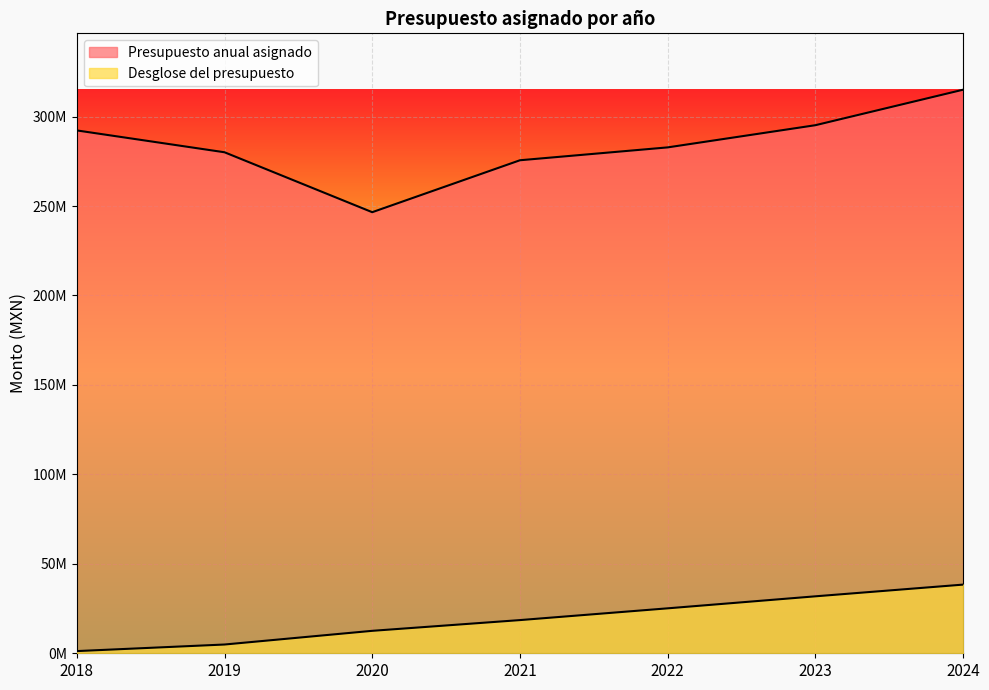

At which label does Desglose del presupuesto first exceed 18549735?

2022